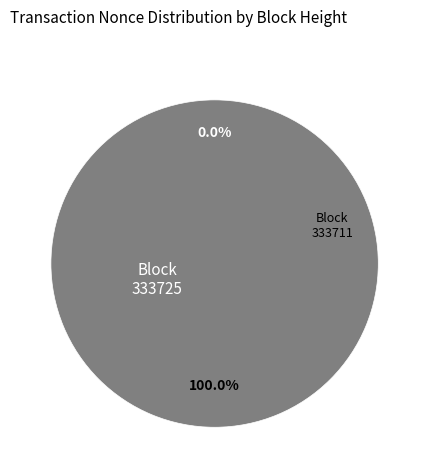

What percentage is the 333711 slice, to the nearest percent?

100%